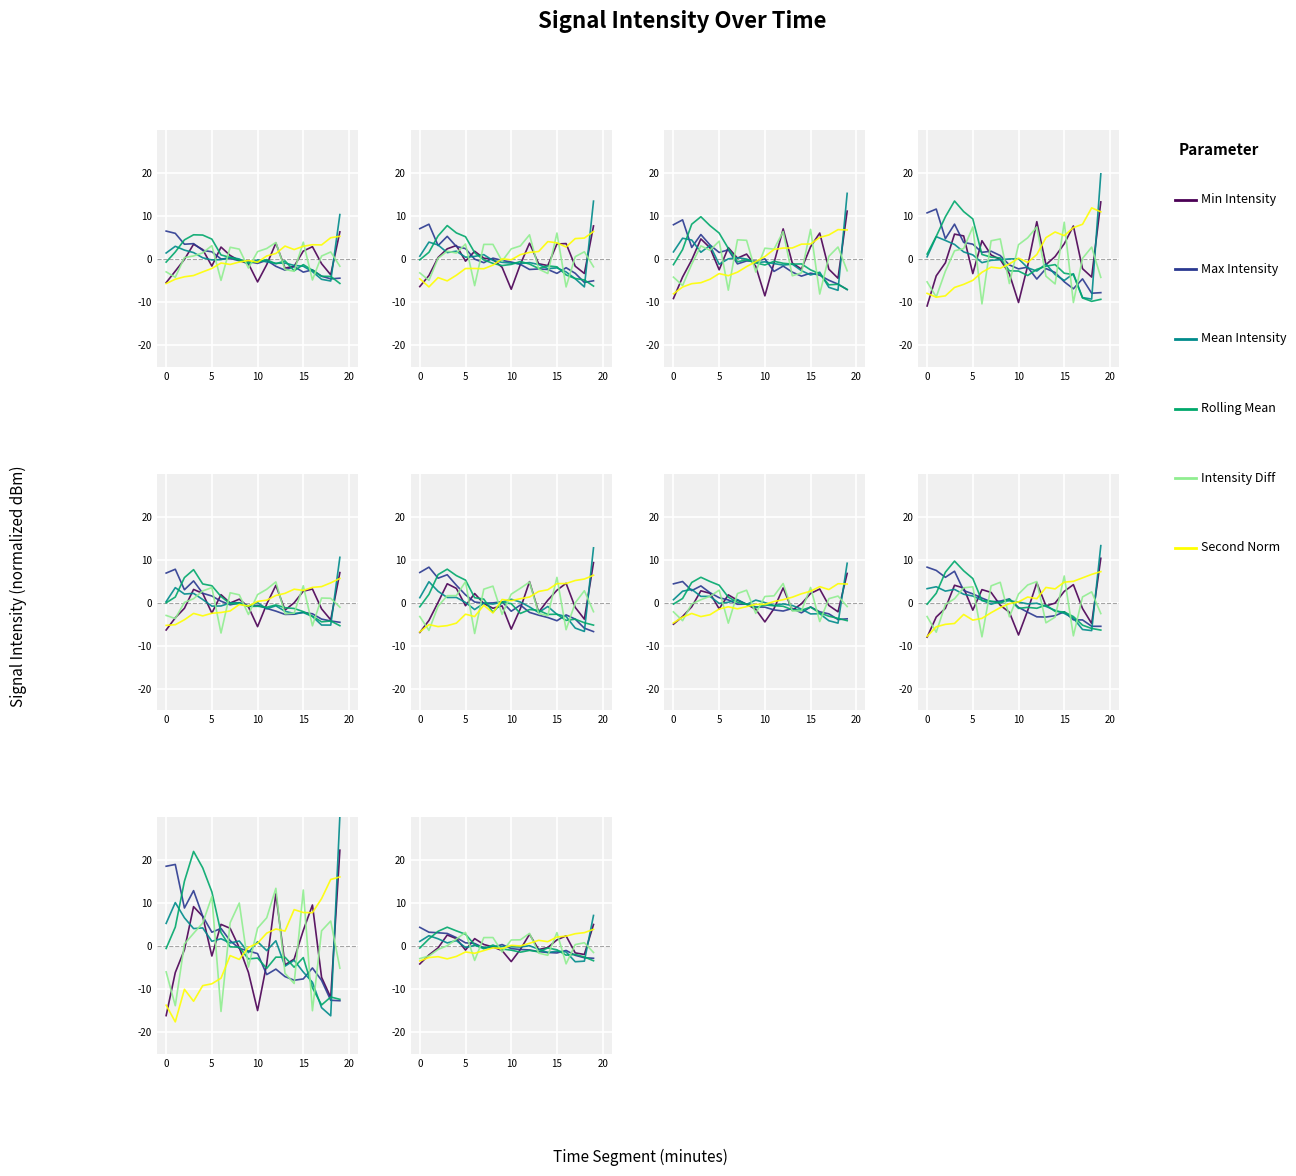

Reading left to right, transcribe all the data shown in this chart.

Min Intensity: -4.1	-2.0	-0.4	2.6	1.8	-0.9	1.8	0.4	-0.2	-1.0	-3.6	-0.7	2.8	-0.8	-0.3	1.5	2.4	-1.5	-1.9	5.1
Max Intensity: 4.4	3.3	3.1	3.0	2.0	0.8	0.7	-0.4	-0.3	0.4	-0.5	-0.7	-0.8	-1.2	-1.4	-1.5	-1.0	-2.1	-2.7	-2.8
Mean Intensity: 1.1	2.5	1.7	0.8	1.3	-0.3	0.2	-0.3	-0.1	-0.0	-0.1	-0.2	0.1	-0.7	-1.4	-1.1	-1.3	-3.6	-3.4	7.2
Rolling Mean: -0.4	1.7	3.5	4.4	3.6	2.8	0.3	-0.6	0.3	-0.6	-0.9	-1.4	-1.0	-1.3	-0.4	-0.8	-2.1	-1.9	-2.5	-3.4
Intensity Diff: -2.8	-2.3	-0.7	0.1	1.7	3.2	-3.3	2.0	2.0	-1.3	1.5	1.5	3.0	-1.6	-2.1	3.2	-4.1	0.4	0.8	-1.4
Second Norm: -3.4	-2.6	-2.4	-2.9	-2.3	-1.3	-1.6	-1.0	-0.4	-0.5	0.2	0.1	0.7	1.4	1.1	2.2	2.4	2.9	3.2	3.9